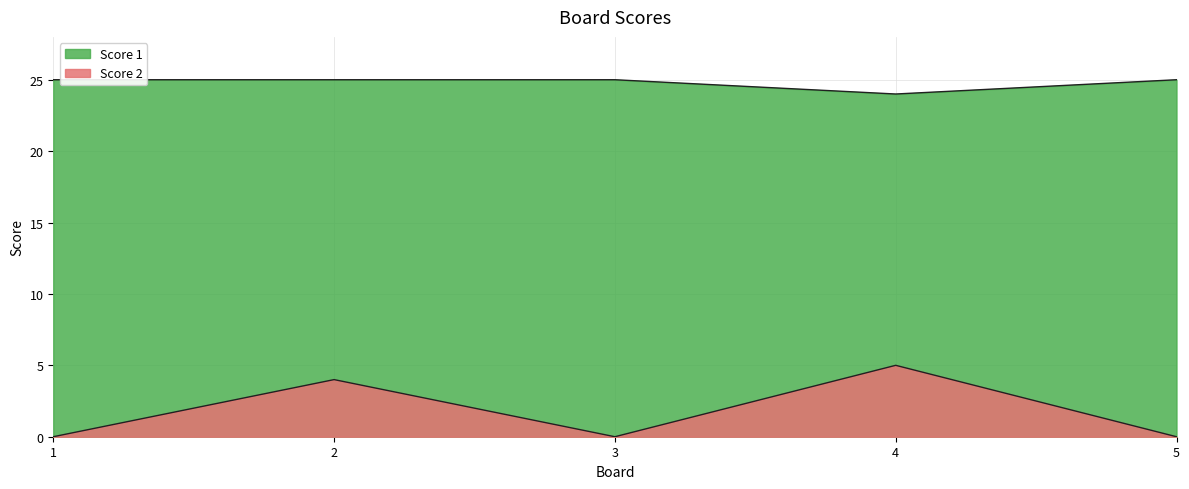

What is the value of the Score 1 point at the 1st from the left?

25